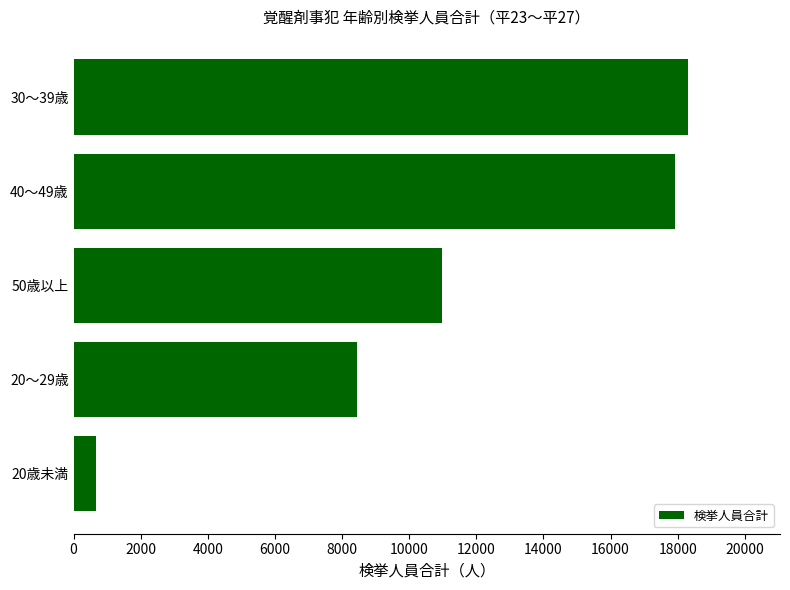

Read the value at 50歳以上, to the nearest 100.

11000